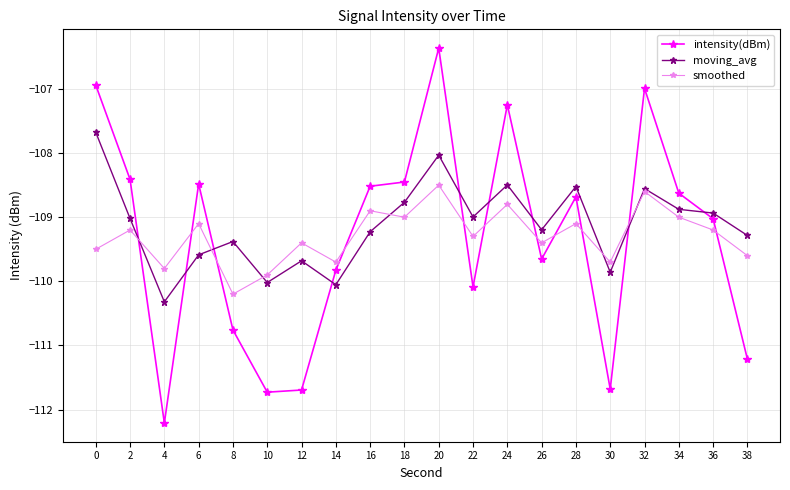

What is the sum of the smoothed values at 2 and 26?

-218.6